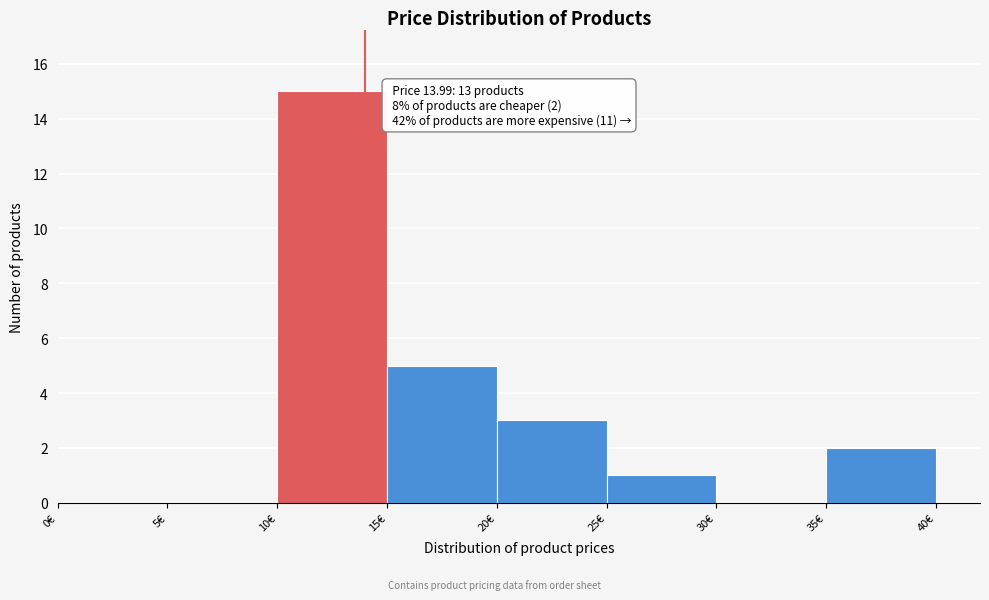

Which range on the x-axis has the tallest bar?

10 to 15